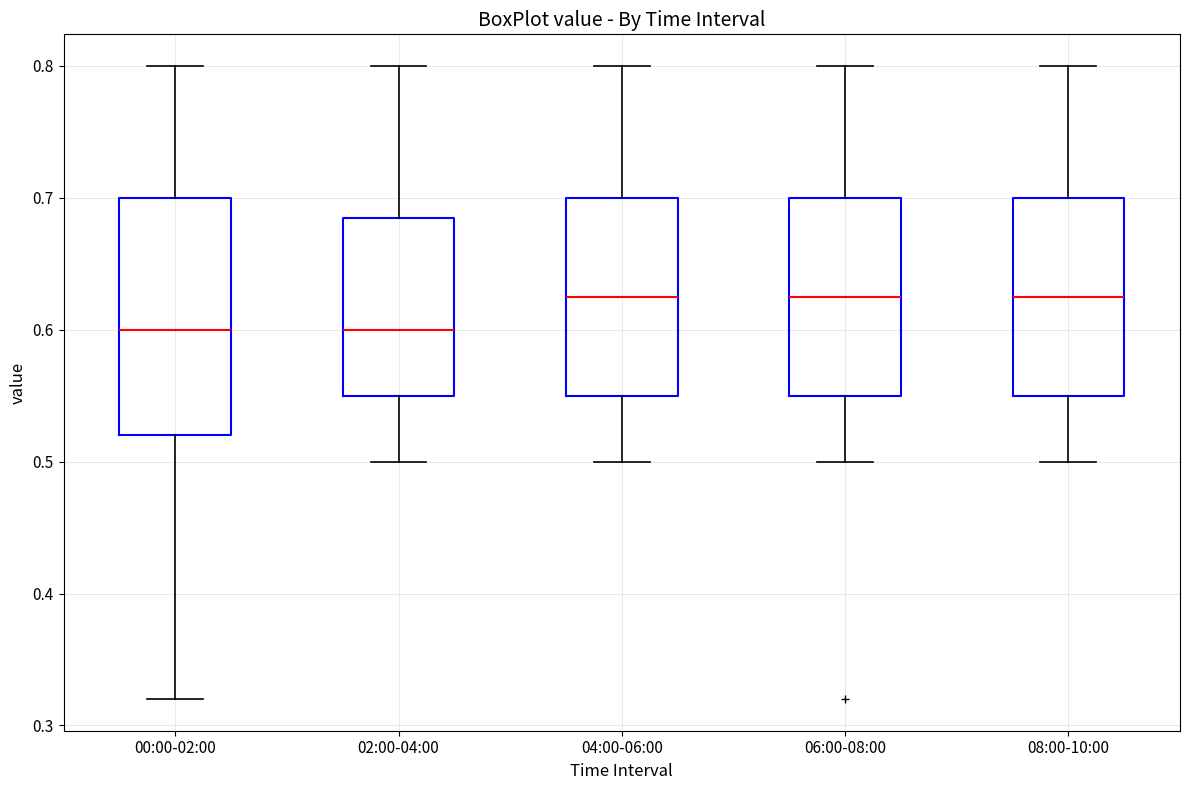

Where is the upper edge of the box for 02:00-04:00 on the y-axis? The values are not printed on the chart, so give them approximately, as read against the axis.

0.69